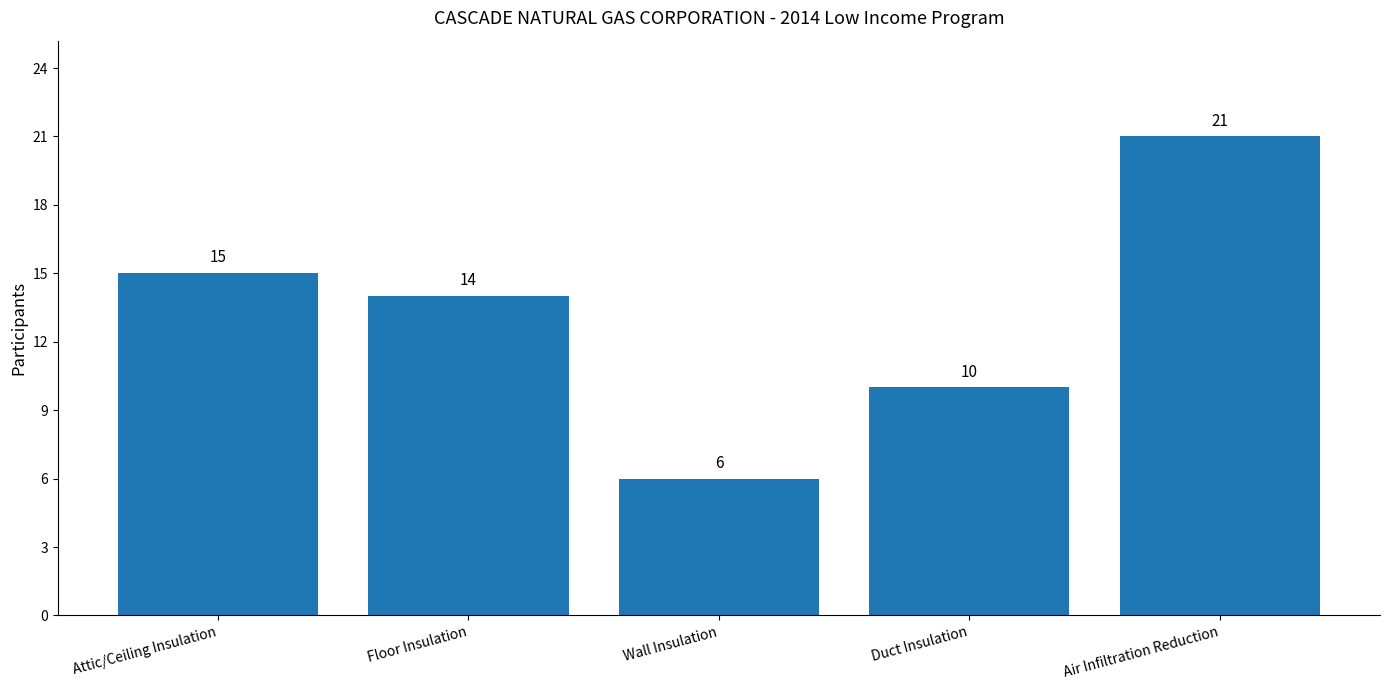

Between Attic/Ceiling Insulation and Duct Insulation, which is larger?

Attic/Ceiling Insulation